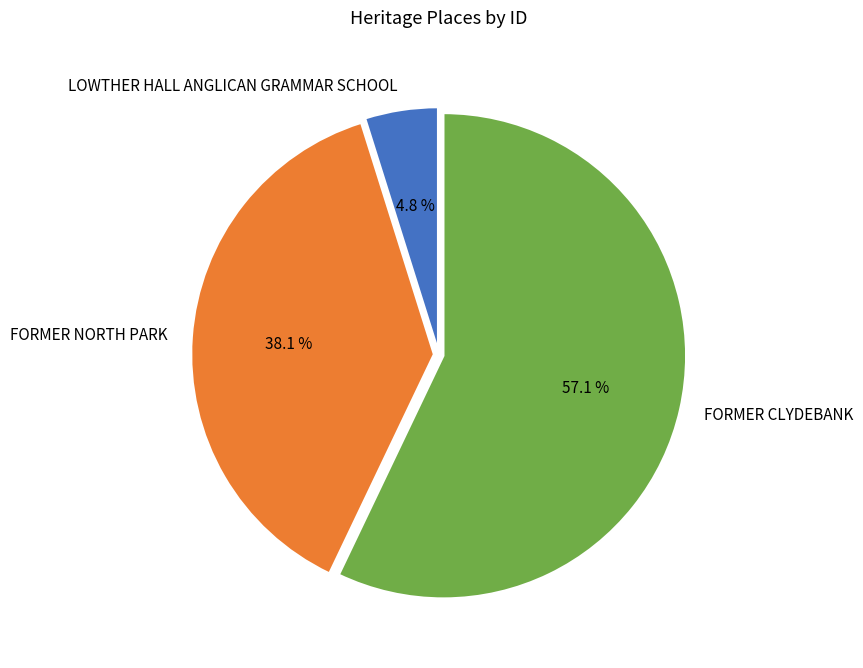

To the nearest percent, what is the difference between the largest and smallest slice percentages?

52%